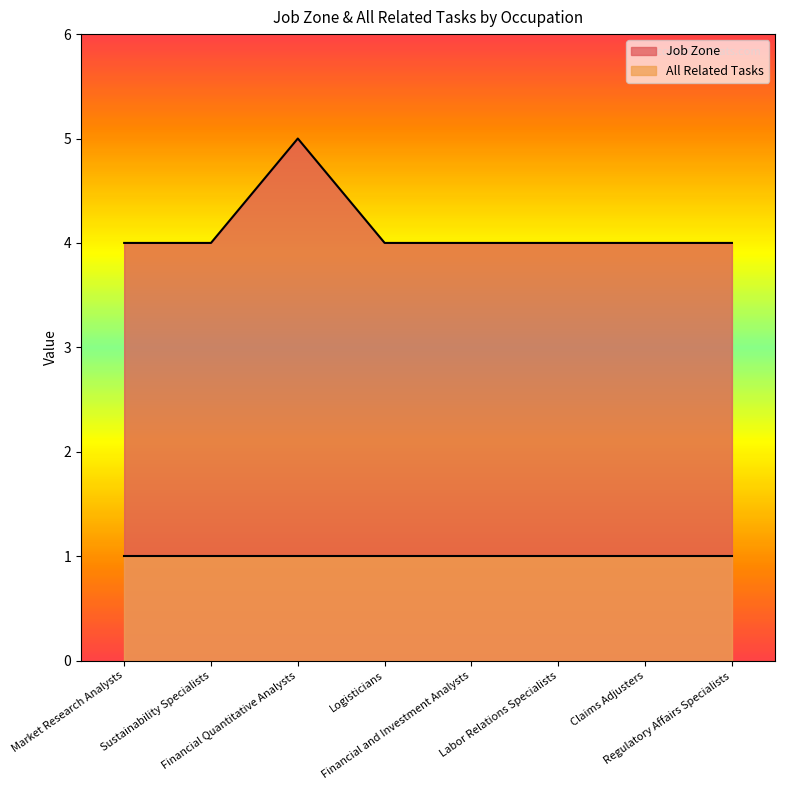

List the labels in order of value, smallest first.

Market Research Analysts, Sustainability Specialists, Logisticians, Financial and Investment Analysts, Labor Relations Specialists, Claims Adjusters, Regulatory Affairs Specialists, Financial Quantitative Analysts